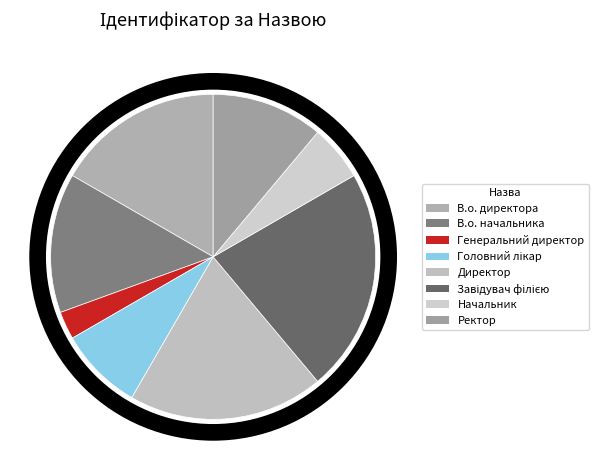

To the nearest percent, what is the difference between the largest and smallest slice percentages?

19%